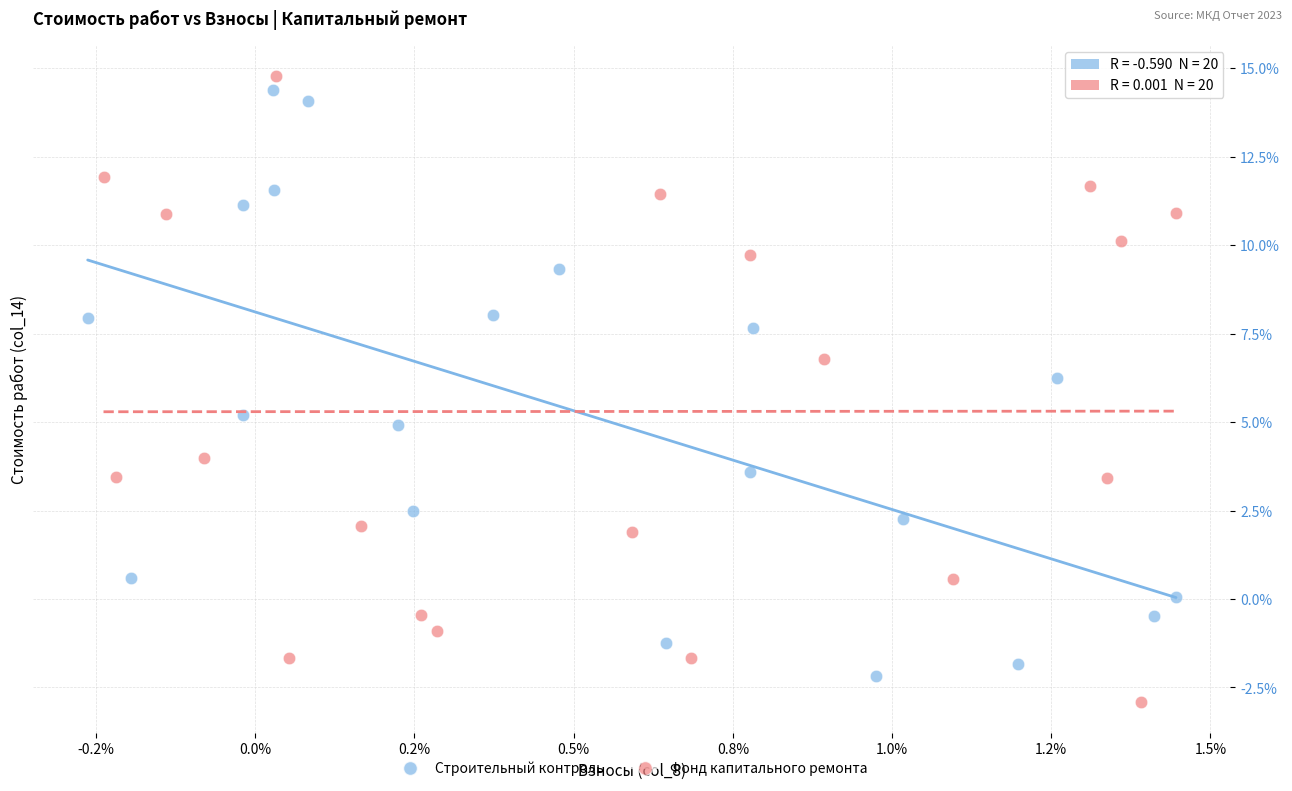

Which series contains the lowest Y value?

Фонд капитального ремонта